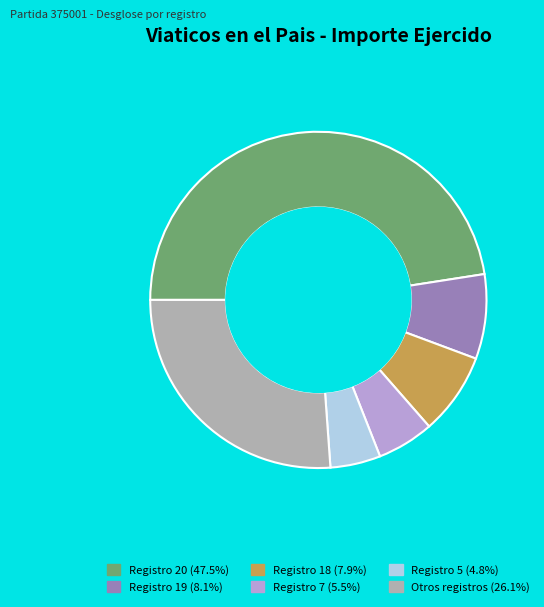

Is there a majority slice in this chart?

No